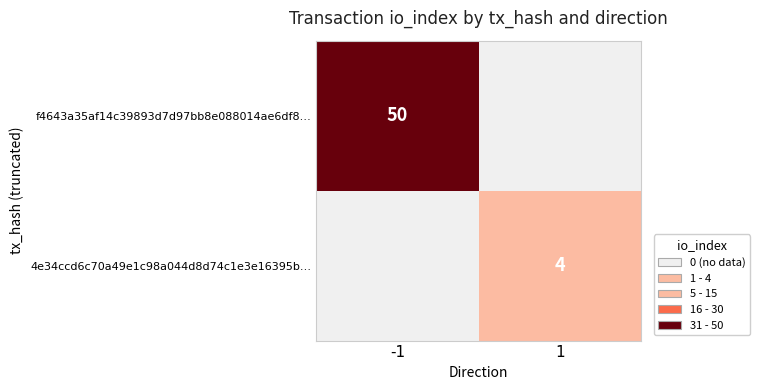

What is the difference between the highest and lowest values at 1?

4